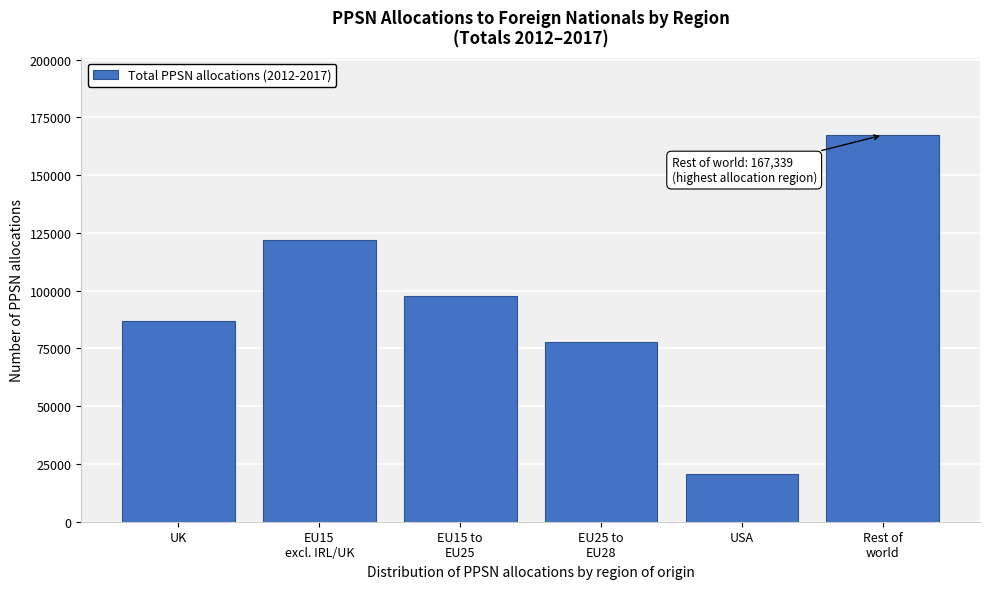

Reading right to left, list all the values displayed in this chart.

167339	20679	77680	97742	122130	87078